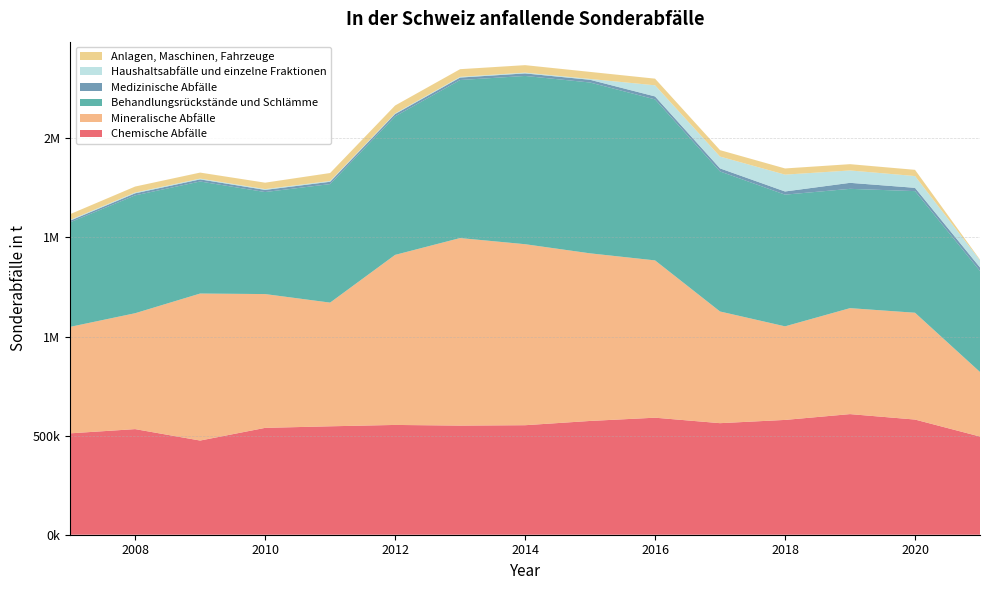

Reading left to right, what are all the values shown in this chart?

Chemische Abfälle: 511500	532800	475100	539100	547000	553900	550500	552500	574000	590400	562800	579200	608500	581000	495300
Mineralische Abfälle: 537200	584700	741700	675000	624000	857900	946200	913200	845600	793600	563400	472100	534600	538900	325600
Behandlungsrückstände und Schlämme: 527500	594600	565300	514700	598000	698900	797300	848900	861900	812300	706600	664400	601900	613600	509800
Medizinische Abfälle: 8300	10300	10600	10900	11700	11700	12400	12750	13700	14900	15400	16000	30300	16600	17800
Haushaltsabfälle und einzelne Fraktionen: 3900	4100	4000	4000	4000	3300	3600	3900	4200	56100	59600	85000	62400	59400	36300
Anlagen, Maschinen, Fahrzeuge: 29000	30100	30300	32400	40100	39700	38700	37800	35600	33600	32500	31200	31800	31400	3000